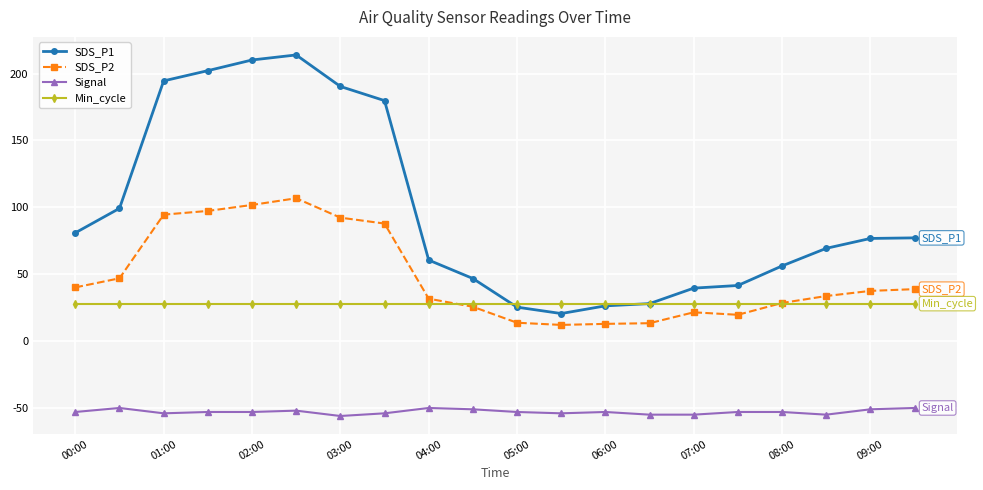

At how many categories does at least one series exceed 144?

6